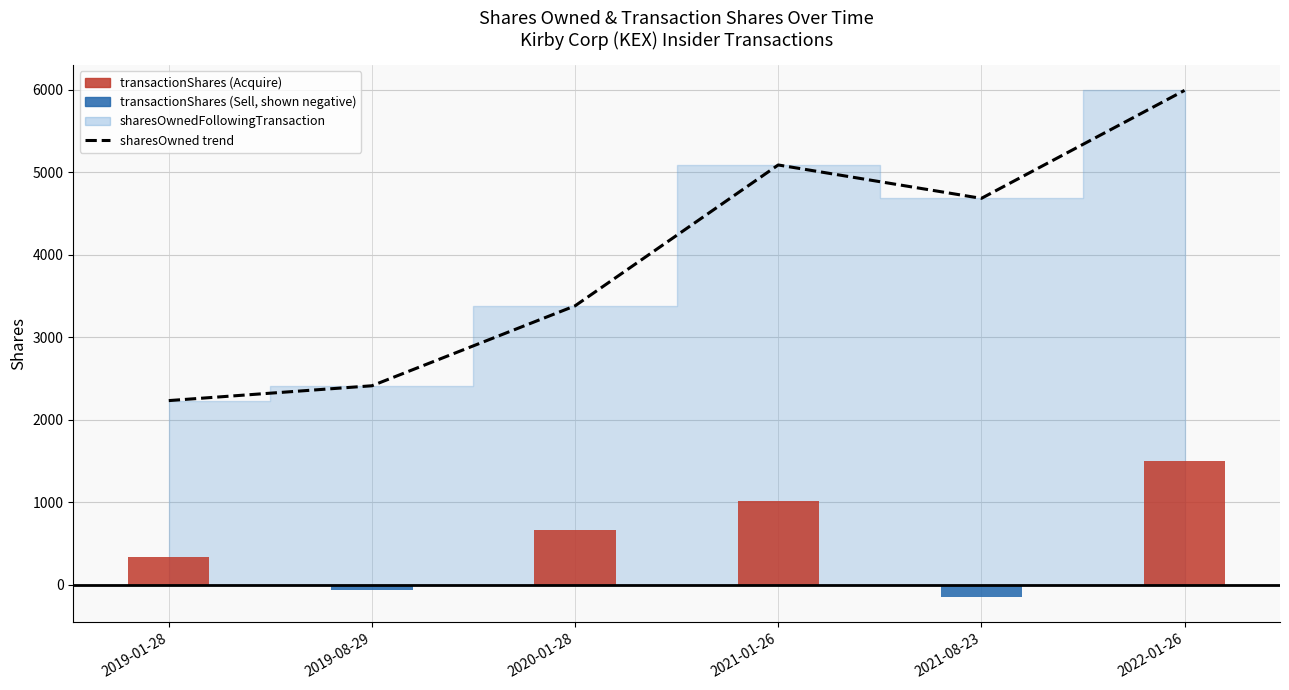

The value at 2021-01-26 is 1010. True or false?

True